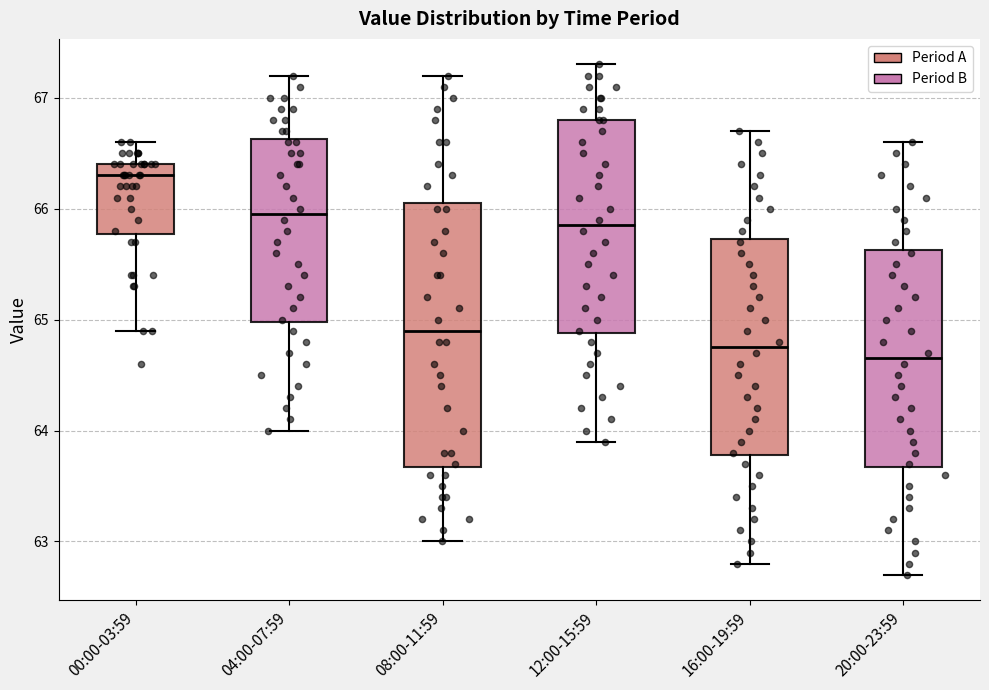

Reading left to right, read every box against the y-axis: the position of its median line, the range the box covers, and the ends of its whiskers. The values are not printed on the chart, so give them approximately, as read against the axis.

00:00-03:59: median 66.3, box 65.8 to 66.4, whiskers 64.9 to 66.6
04:00-07:59: median 66.0, box 65.0 to 66.6, whiskers 64.0 to 67.2
08:00-11:59: median 64.9, box 63.7 to 66.1, whiskers 63.0 to 67.2
12:00-15:59: median 65.9, box 64.9 to 66.8, whiskers 63.9 to 67.3
16:00-19:59: median 64.8, box 63.8 to 65.7, whiskers 62.8 to 66.7
20:00-23:59: median 64.7, box 63.7 to 65.6, whiskers 62.7 to 66.6